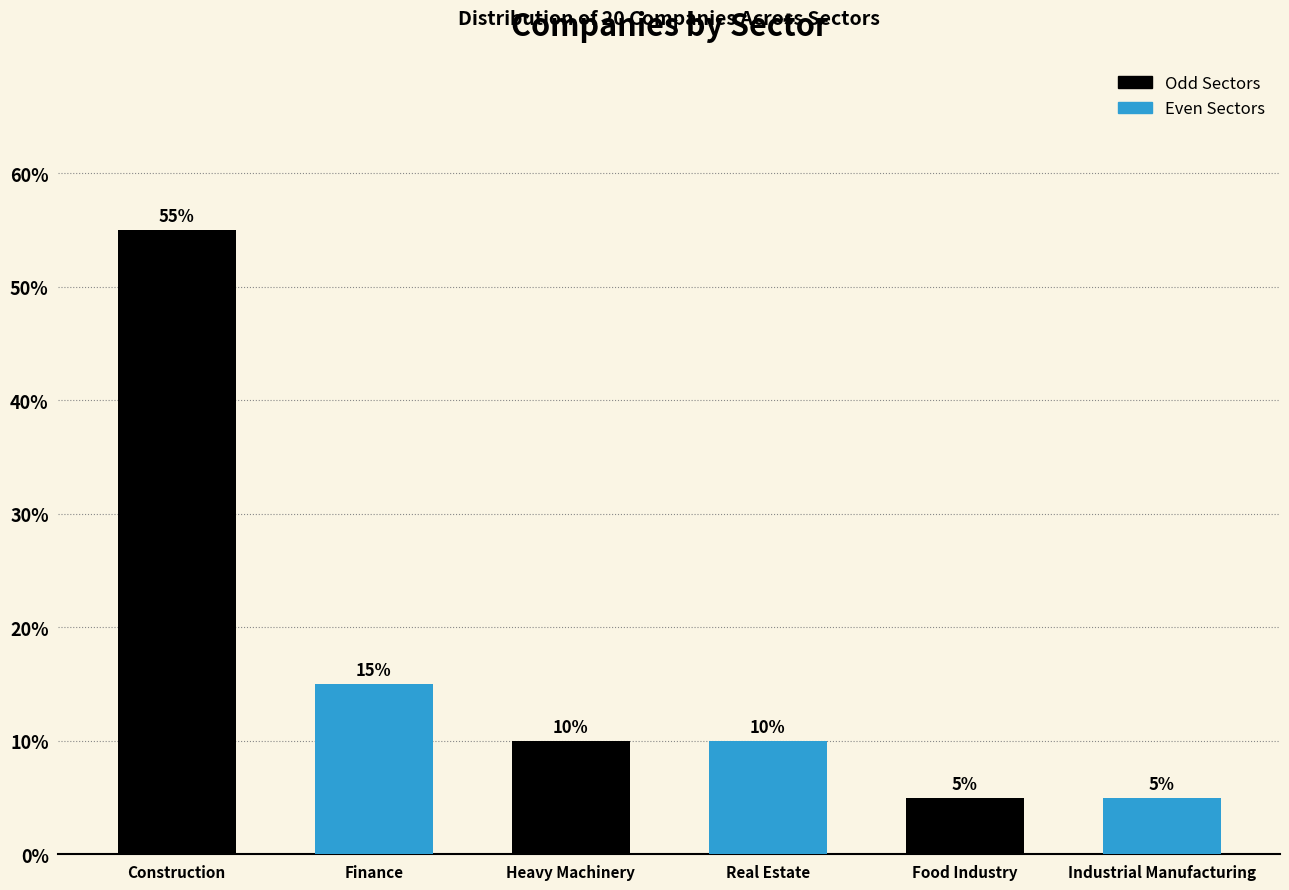

Reading left to right, what are all the values shown in this chart?

55.0	15.0	10.0	10.0	5.0	5.0